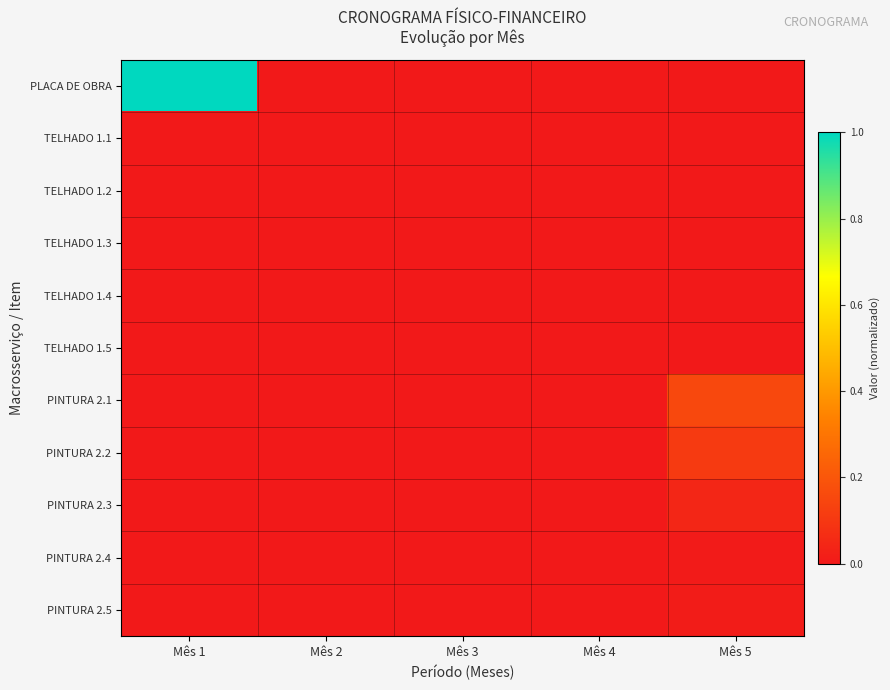

Reading left to right, transcribe all the data shown in this chart.

PLACA DE OBRA: Mês 1=1.0	Mês 2=0.0	Mês 3=0.0	Mês 4=0.0	Mês 5=0.0
TELHADO 1.1: Mês 1=0.0	Mês 2=0.0	Mês 3=0.0	Mês 4=0.0	Mês 5=0.0
TELHADO 1.2: Mês 1=0.0	Mês 2=0.0	Mês 3=0.0	Mês 4=0.0	Mês 5=0.0
TELHADO 1.3: Mês 1=0.0	Mês 2=0.0	Mês 3=0.0	Mês 4=0.0	Mês 5=0.0
TELHADO 1.4: Mês 1=0.0	Mês 2=0.0	Mês 3=0.0	Mês 4=0.0	Mês 5=0.0
TELHADO 1.5: Mês 1=0.0	Mês 2=0.0	Mês 3=0.0	Mês 4=0.0	Mês 5=0.0
PINTURA 2.1: Mês 1=0.0	Mês 2=0.0	Mês 3=0.0	Mês 4=0.0	Mês 5=0.2
PINTURA 2.2: Mês 1=0.0	Mês 2=0.0	Mês 3=0.0	Mês 4=0.0	Mês 5=0.1
PINTURA 2.3: Mês 1=0.0	Mês 2=0.0	Mês 3=0.0	Mês 4=0.0	Mês 5=0.0
PINTURA 2.4: Mês 1=0.0	Mês 2=0.0	Mês 3=0.0	Mês 4=0.0	Mês 5=0.0
PINTURA 2.5: Mês 1=0.0	Mês 2=0.0	Mês 3=0.0	Mês 4=0.0	Mês 5=0.0